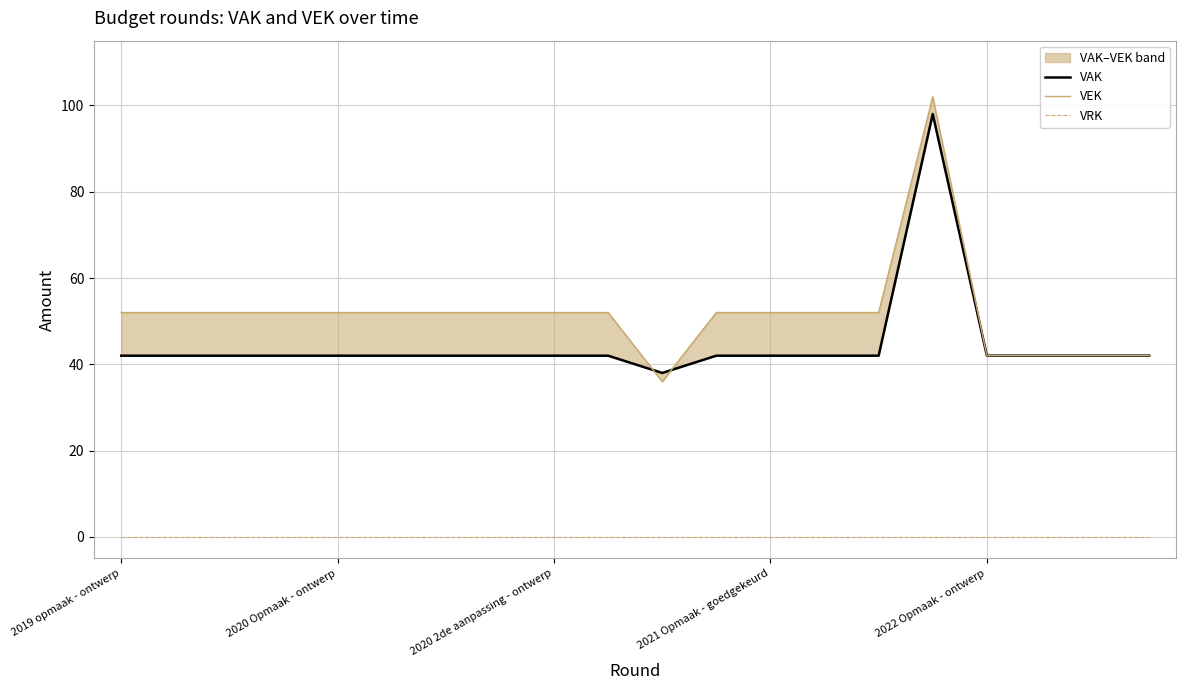

Which series has the widest spread of values?

VEK